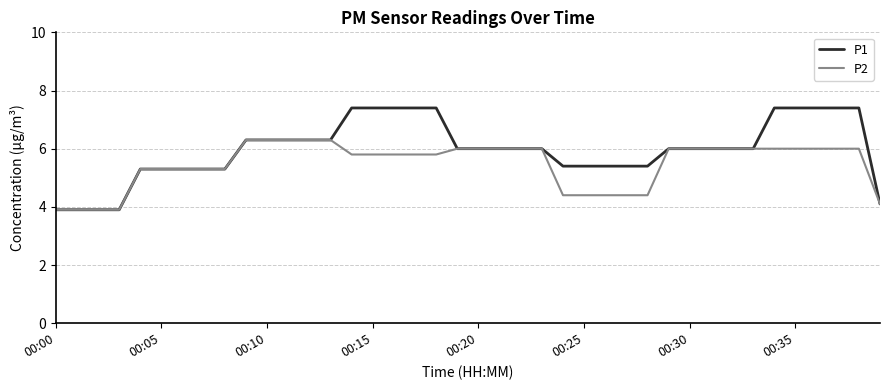

At how many categories does at least one series exceed 5?

35